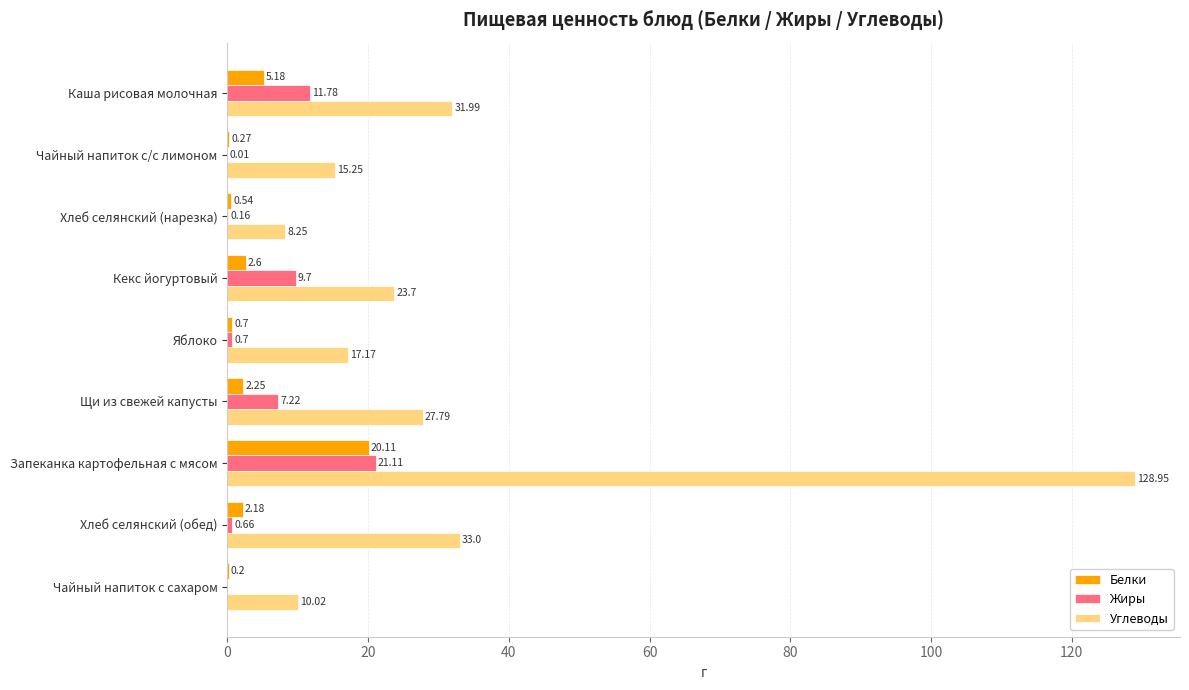

How many series are shown in this chart?

3